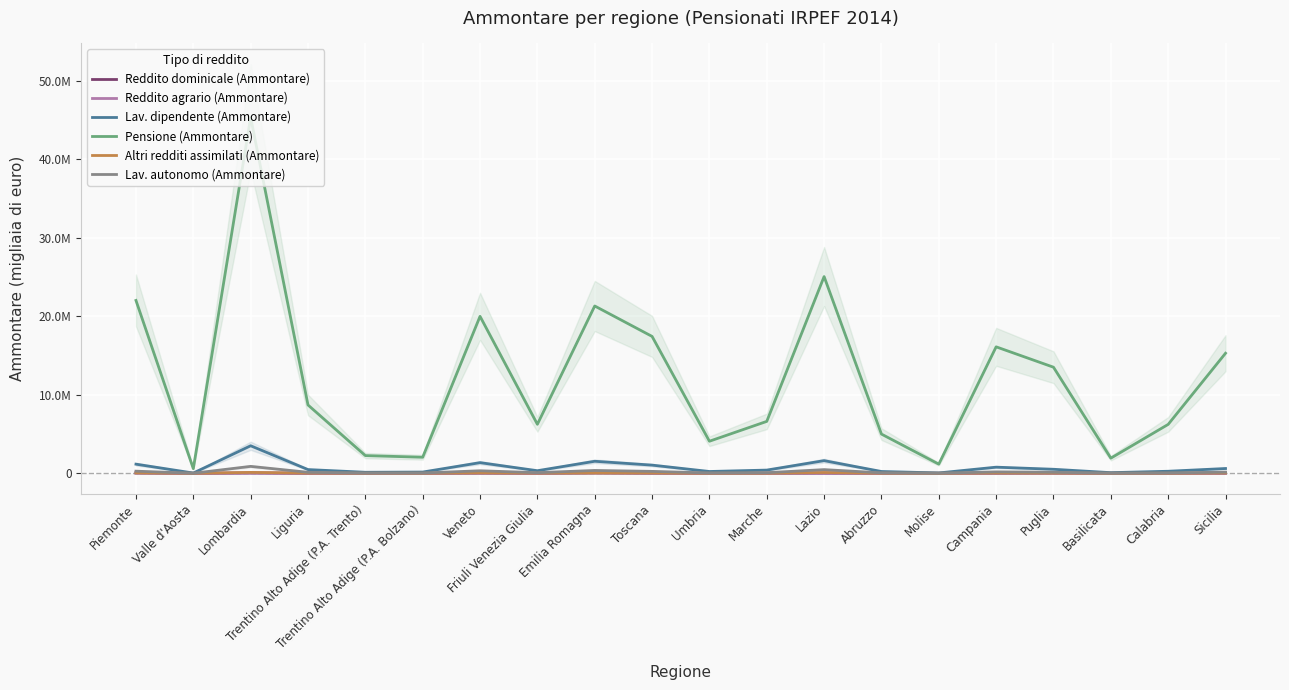

Is the value of Lav. dipendente (Ammontare) at Abruzzo greater than the value of Pensione (Ammontare) at Trentino Alto Adige (P.A. Trento)?

No